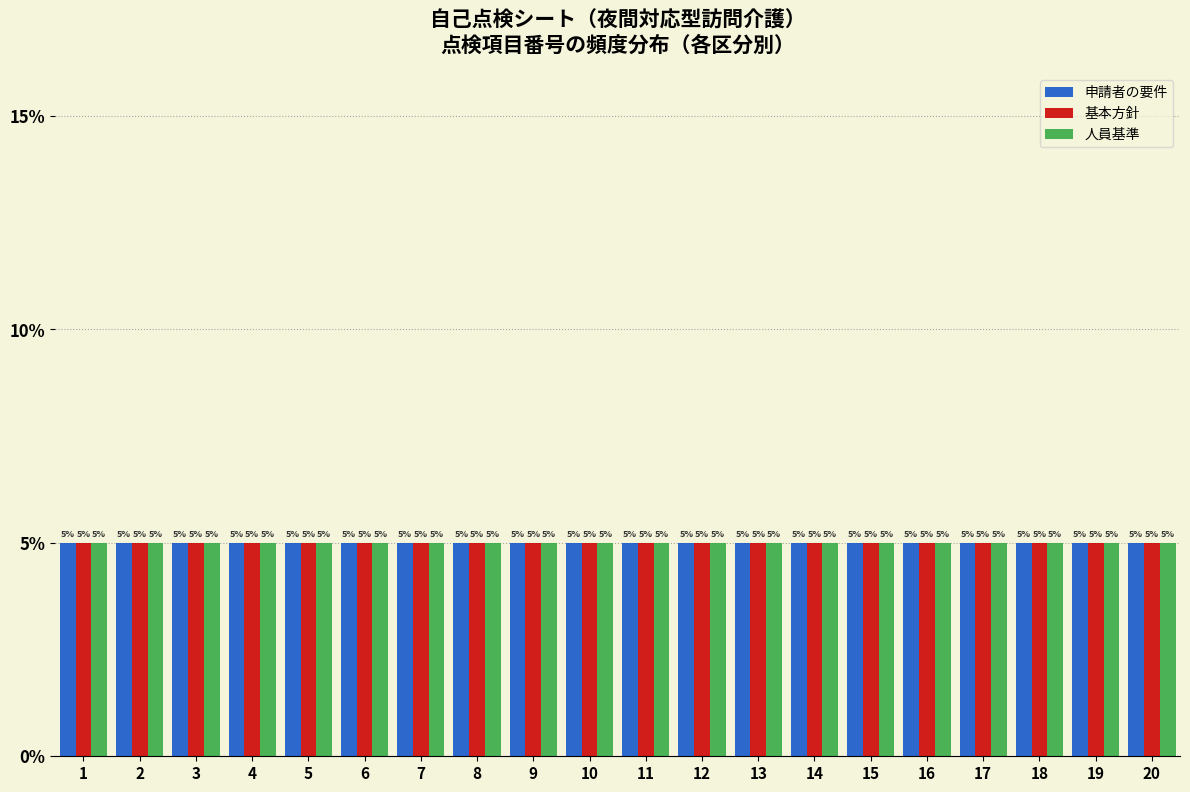

What is the height of the 申請者の要件 bar covering 2.5 to 3.5 on the x-axis?

5